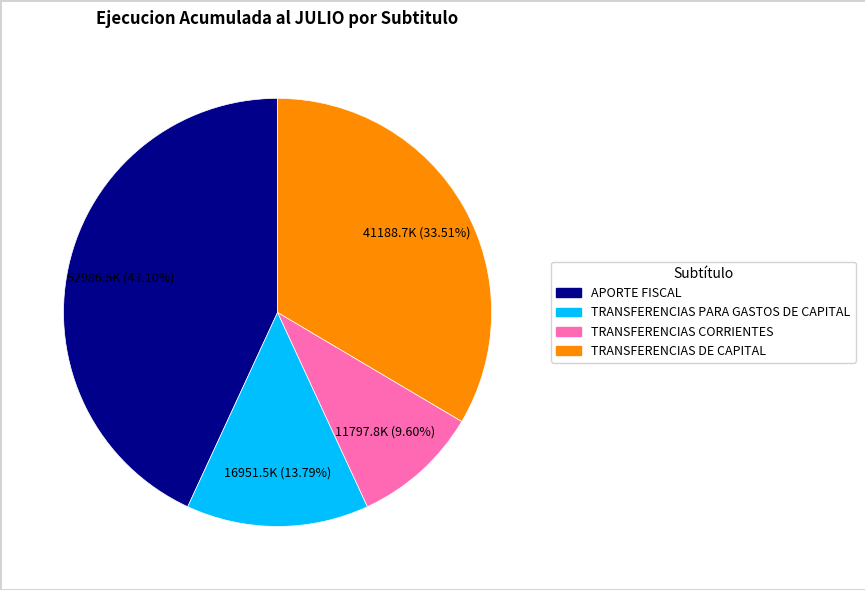

To the nearest percent, what percentage of the pie is TRANSFERENCIAS CORRIENTES?

10%